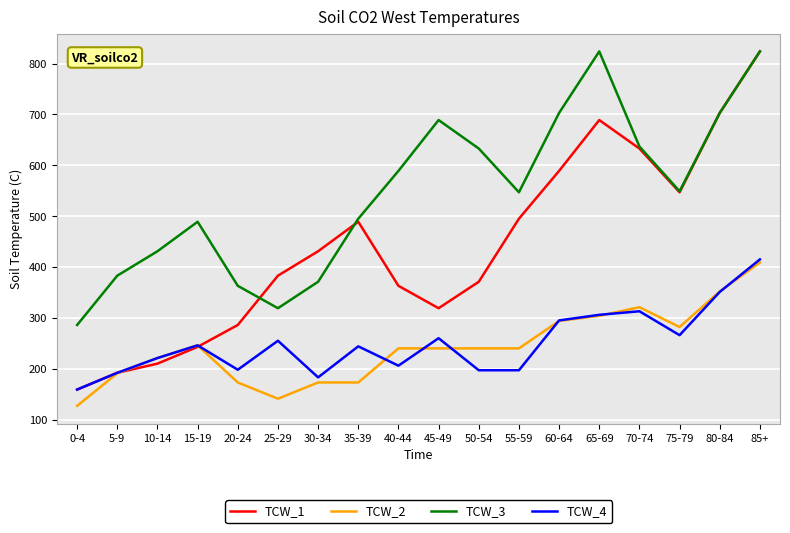

True or false: TCW_2 has a value of 256 at 5-9.

False